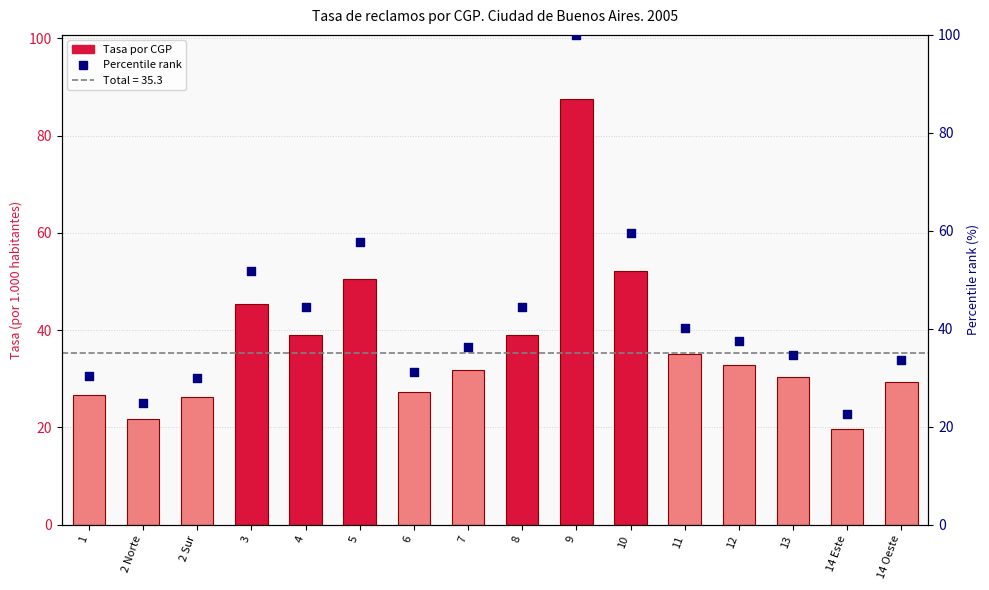

Approximately how many times larger is the value at 1 compared to 2 Sur?

1.0